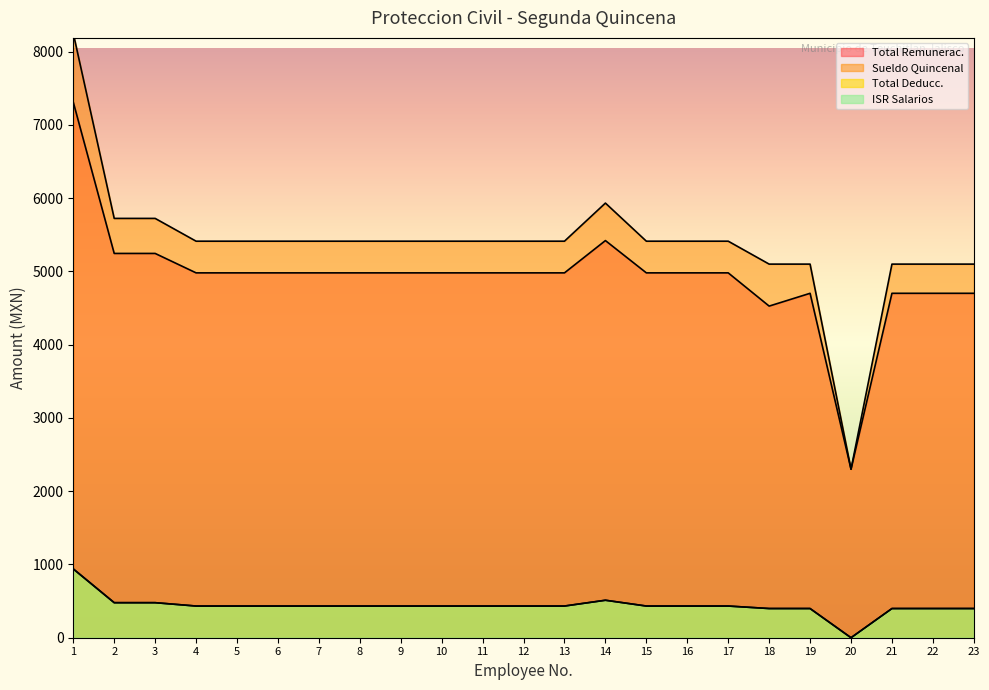

True or false: ISR Salarios and Total Deducc. cross at least once.

False